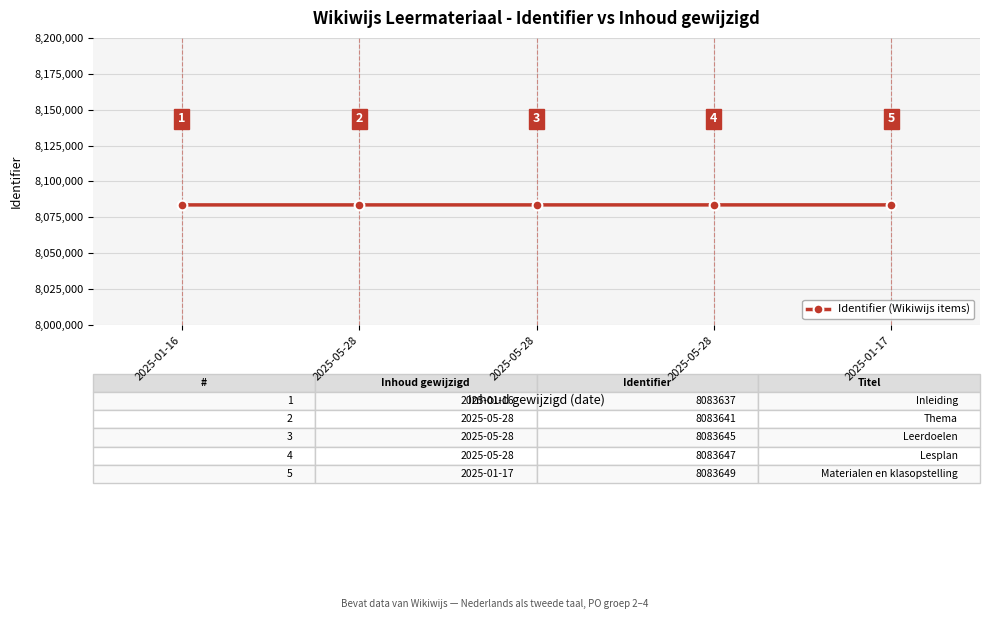

Between 2025-05-28 and 2025-05-28, which is larger?

2025-05-28